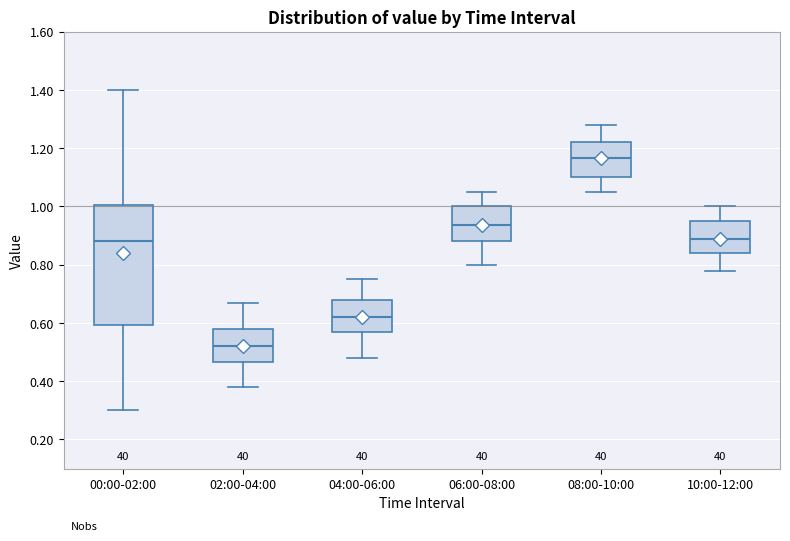

Which box has the highest median line?

08:00-10:00